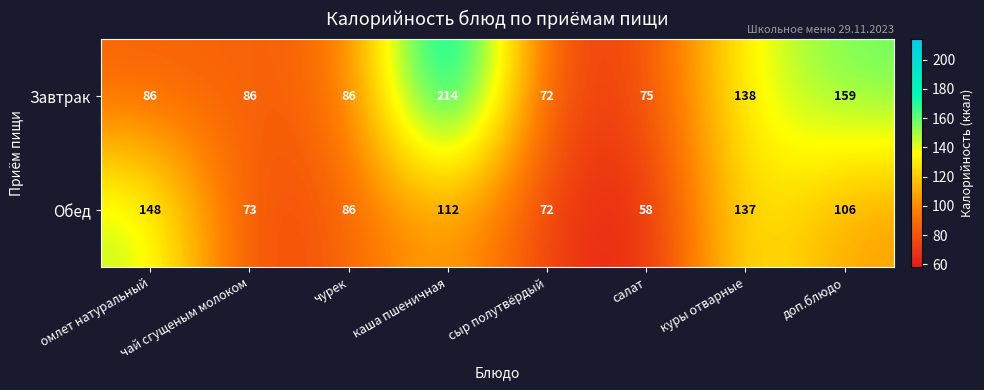

The value of Завтрак at каша пшеничная is 309. True or false?

False